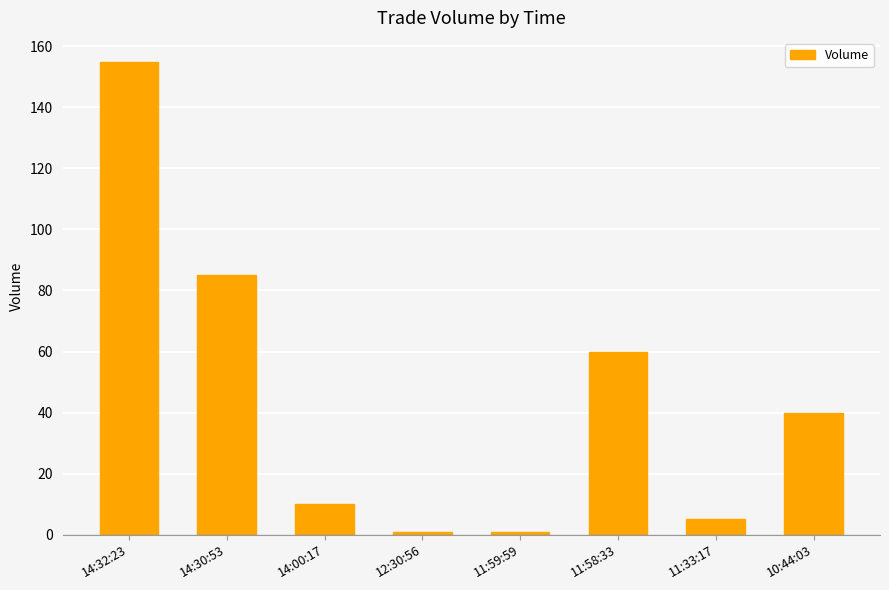

What is the label of the 5th bar from the left?

11:59:59